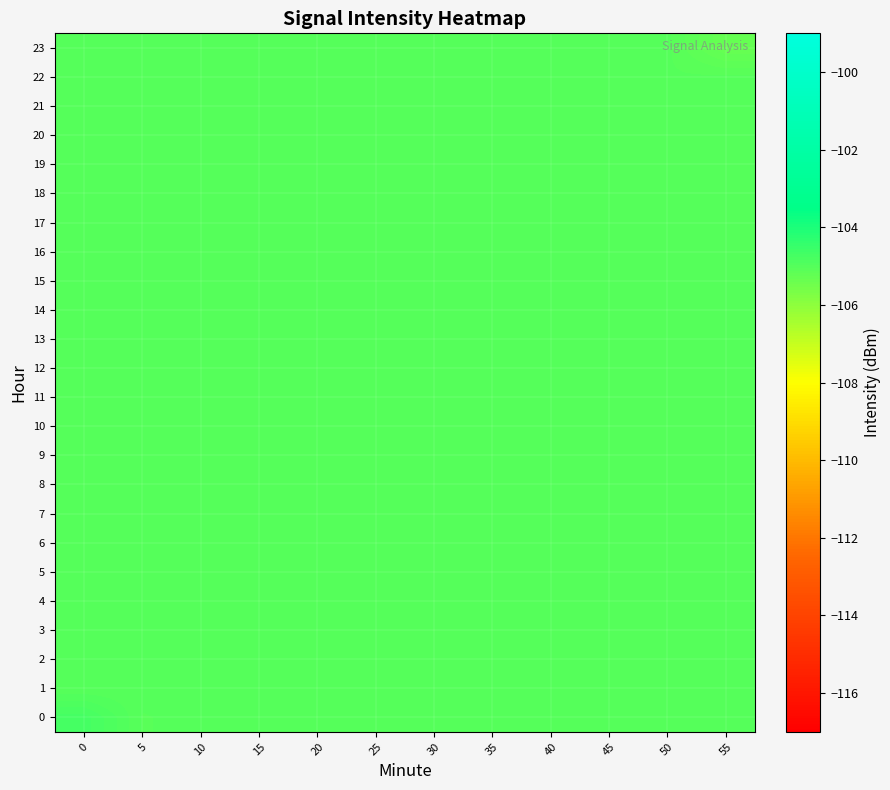

What is the total value across all series at 50?

-2520.8